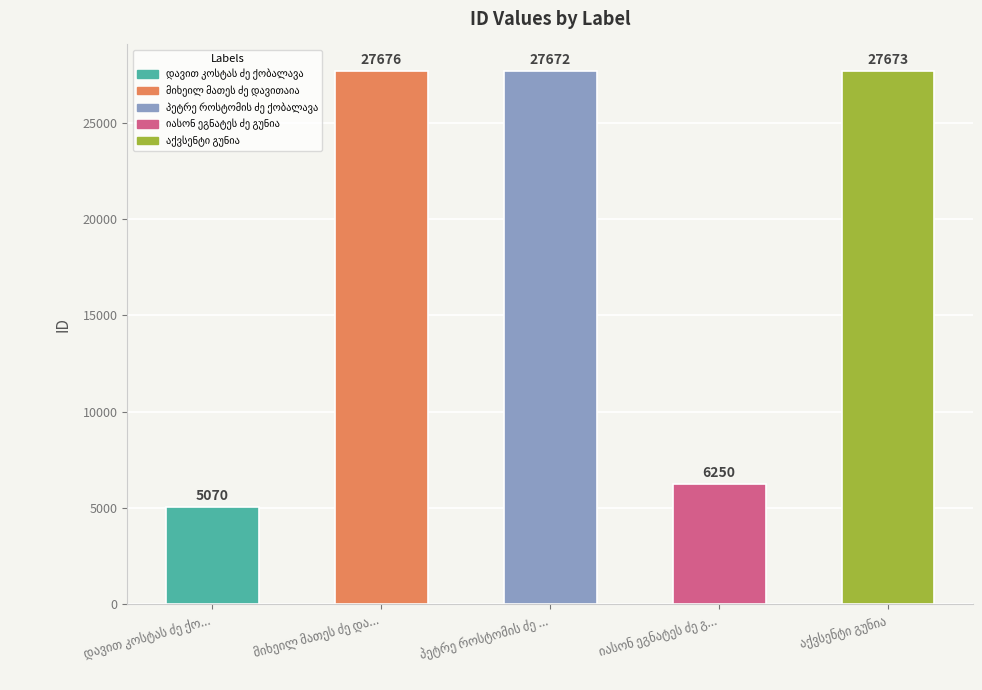

What is the sum of all values?

94341